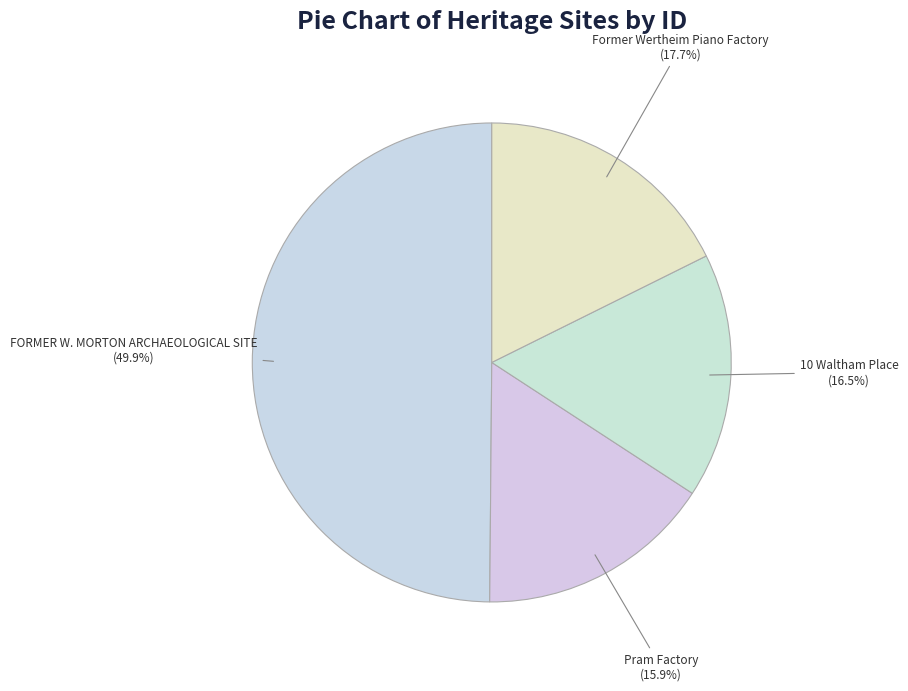

The FORMER W. MORTON ARCHAEOLOGICAL SITE slice represents 43% of the pie. True or false?

False